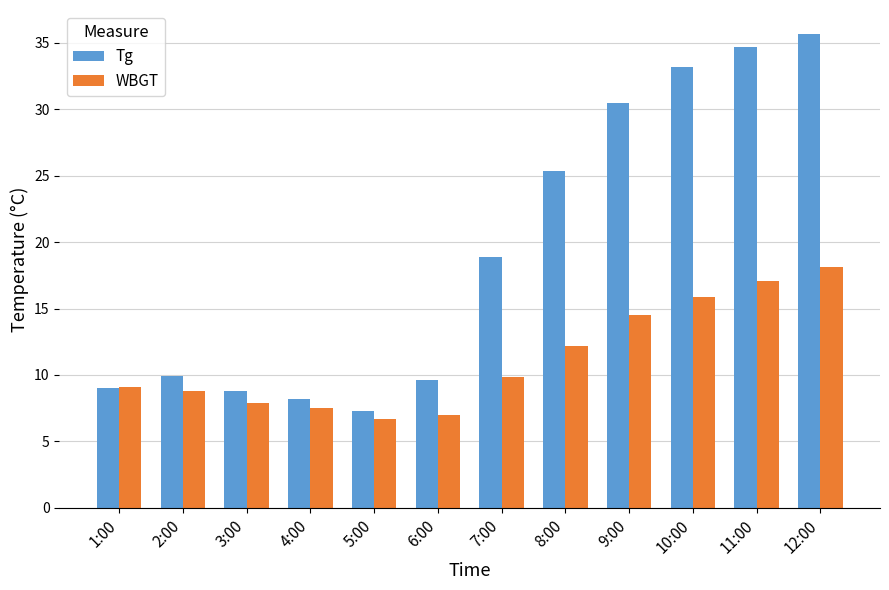

What is the value of the WBGT bar at the 12th from the left?

18.1